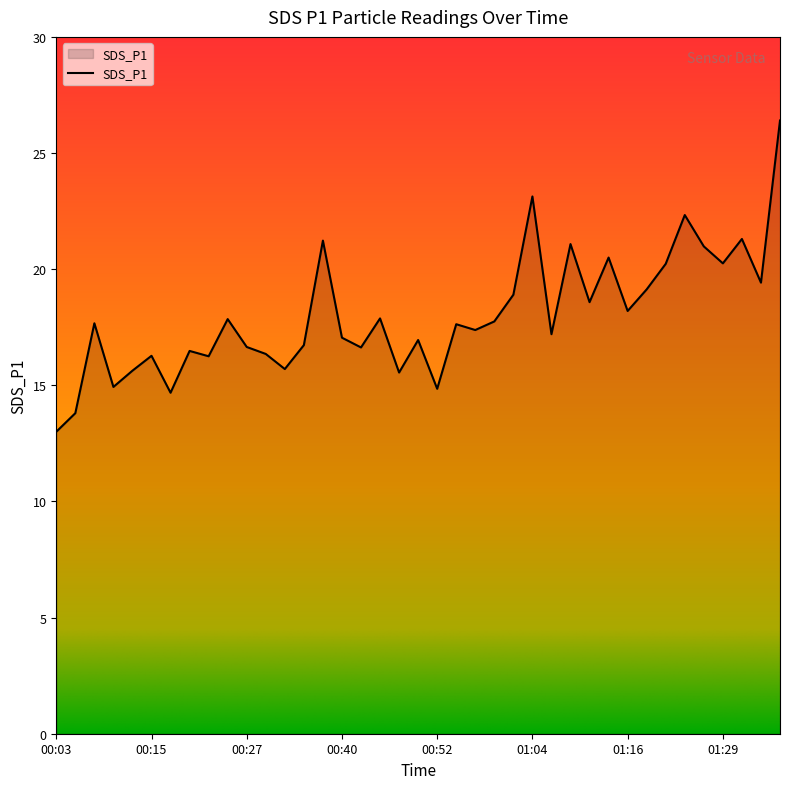

What is the difference between the maximum and minimum values?

13.4